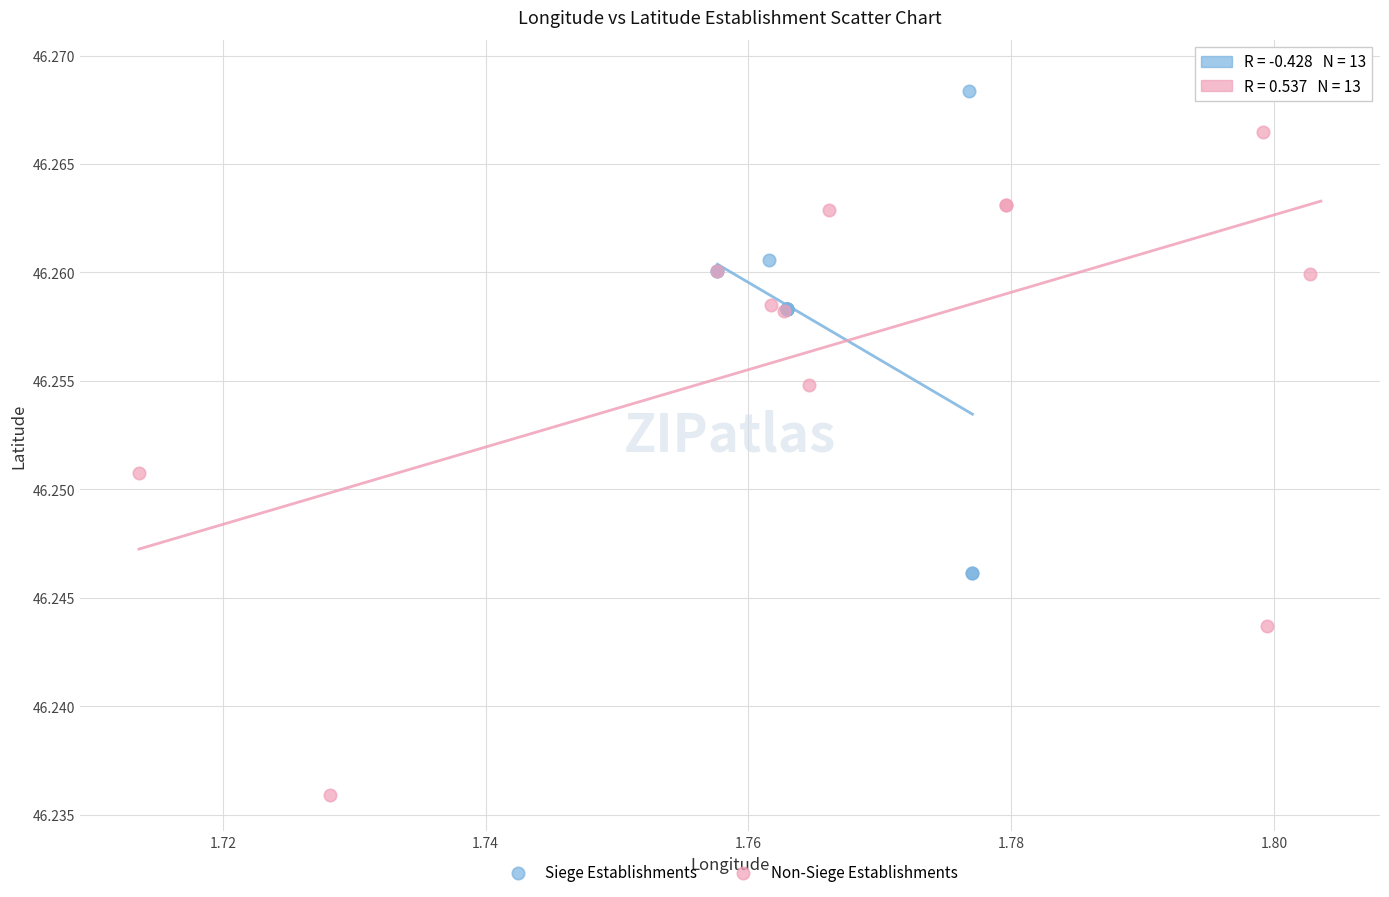

Which series reaches the minimum Y coordinate?

Non-Siege Establishments